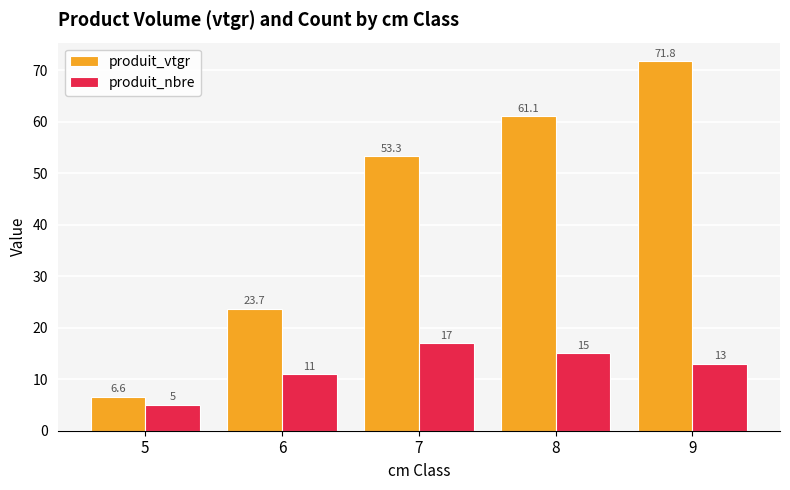

At which label does produit_vtgr reach its minimum?

5